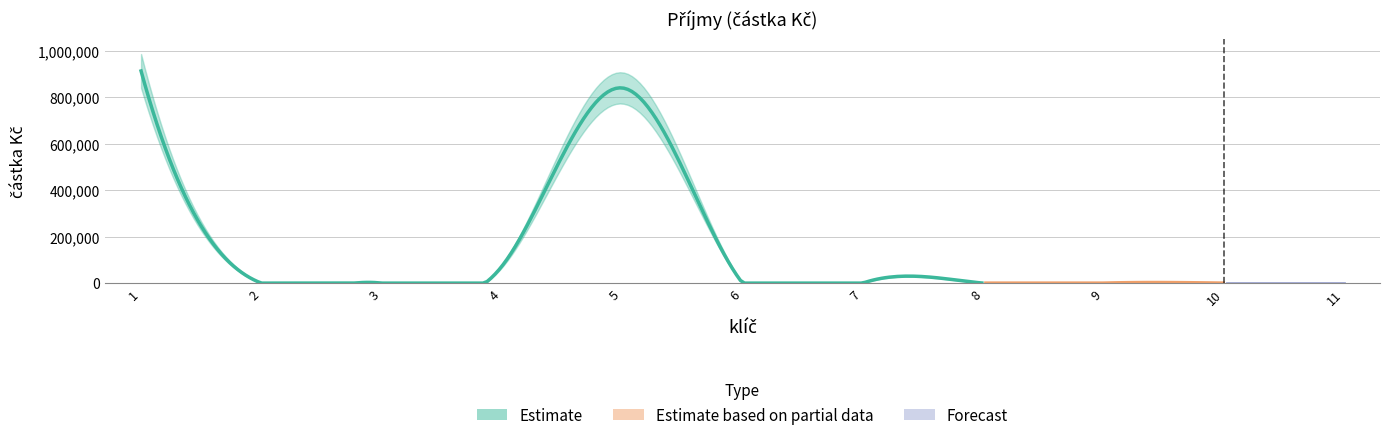

What is the sum of all values?

1826800